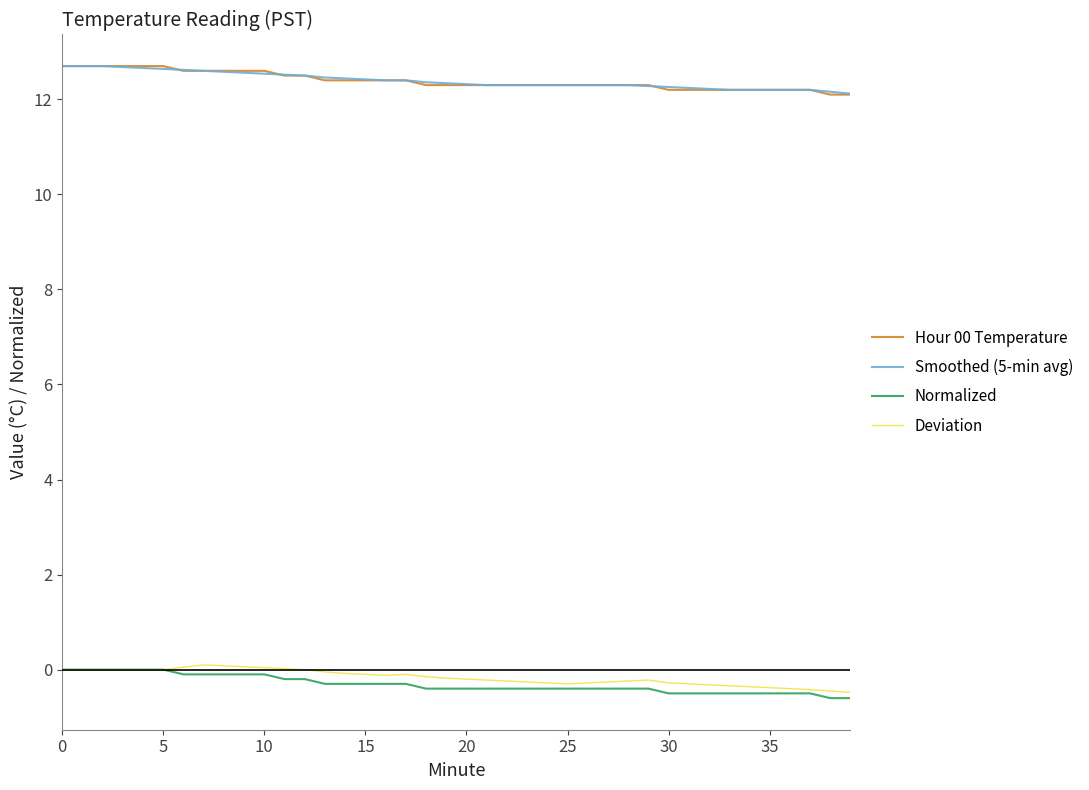

What is the difference between the second highest and second lowest values in the Hour 00 Temperature series?

0.6